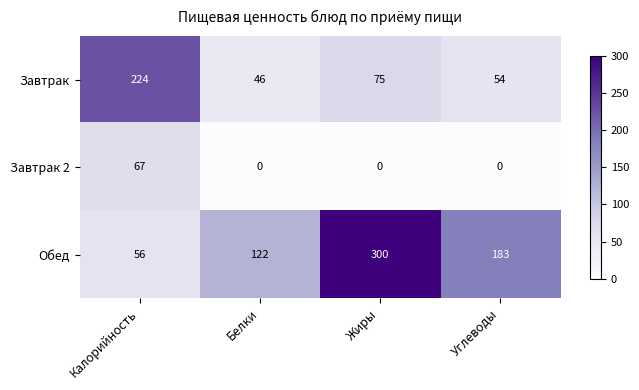

Which series changed the most between Белки and Углеводы?

Обед